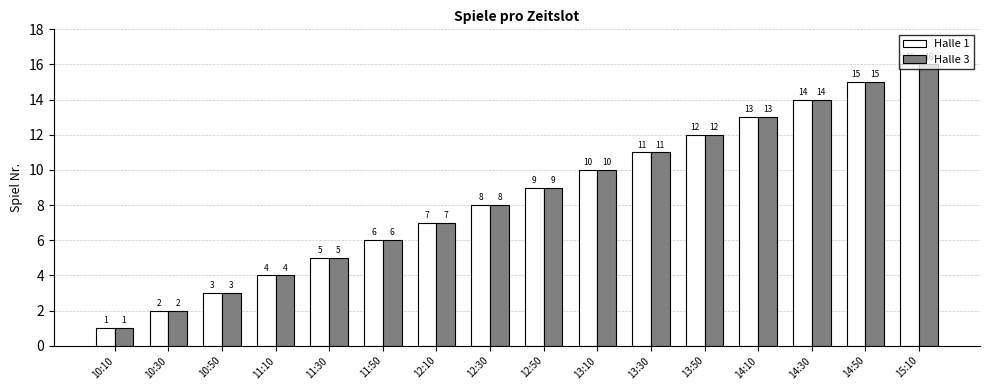

List the labels in order of Halle 3 value, largest first.

15:10, 14:50, 14:30, 14:10, 13:50, 13:30, 13:10, 12:50, 12:30, 12:10, 11:50, 11:30, 11:10, 10:50, 10:30, 10:10